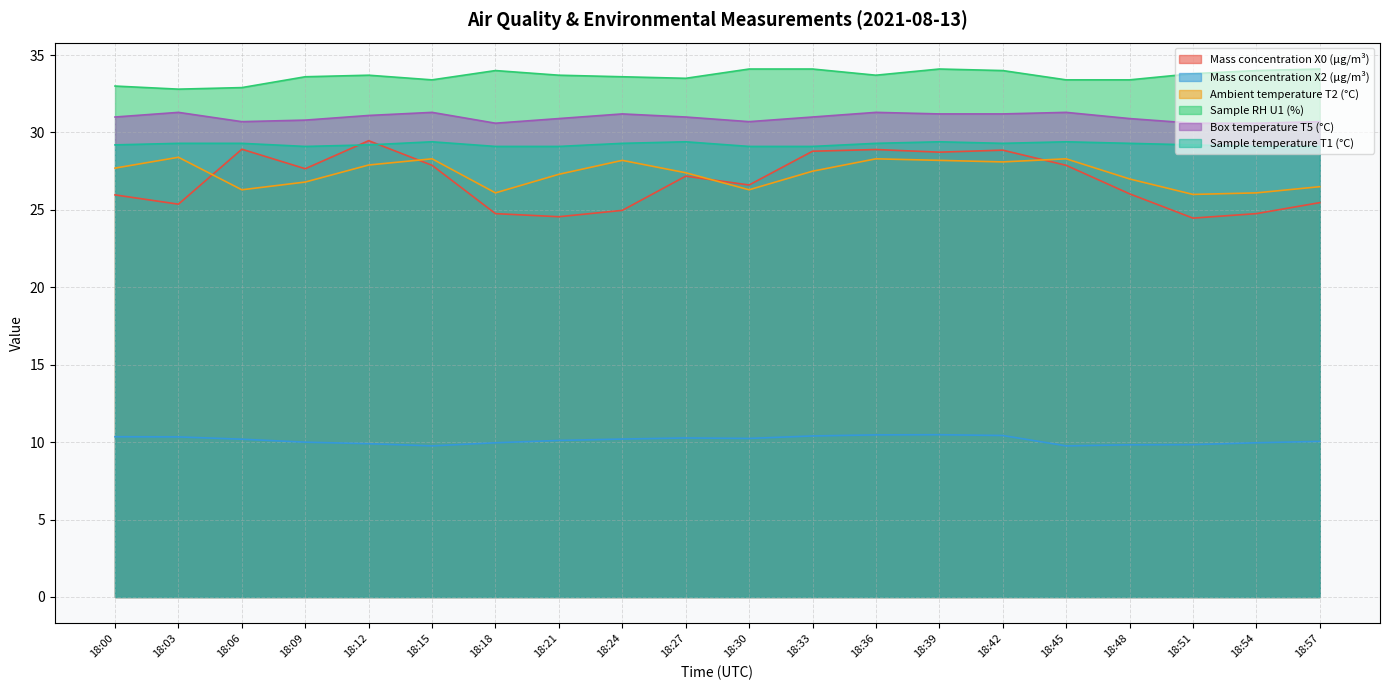

Reading right to left, transcribe all the data shown in this chart.

Mass concentration X0 (μg/m³): 18:57=25.5	18:54=24.8	18:51=24.5	18:48=26.0	18:45=27.9	18:42=28.9	18:39=28.7	18:36=28.9	18:33=28.8	18:30=26.6	18:27=27.2	18:24=25.0	18:21=24.6	18:18=24.8	18:15=27.9	18:12=29.5	18:09=27.7	18:06=28.9	18:03=25.4	18:00=26.0
Mass concentration X2 (μg/m³): 18:57=10.1	18:54=10.0	18:51=9.8	18:48=9.8	18:45=9.8	18:42=10.4	18:39=10.5	18:36=10.5	18:33=10.4	18:30=10.2	18:27=10.3	18:24=10.2	18:21=10.1	18:18=10.0	18:15=9.8	18:12=9.9	18:09=10.0	18:06=10.2	18:03=10.3	18:00=10.3
Ambient temperature T2 (°C): 18:57=26.5	18:54=26.1	18:51=26.0	18:48=27.0	18:45=28.3	18:42=28.1	18:39=28.2	18:36=28.3	18:33=27.5	18:30=26.3	18:27=27.4	18:24=28.2	18:21=27.3	18:18=26.1	18:15=28.3	18:12=27.9	18:09=26.8	18:06=26.3	18:03=28.4	18:00=27.7
Sample RH U1 (%): 18:57=34.1	18:54=34.0	18:51=33.8	18:48=33.4	18:45=33.4	18:42=34.0	18:39=34.1	18:36=33.7	18:33=34.1	18:30=34.1	18:27=33.5	18:24=33.6	18:21=33.7	18:18=34.0	18:15=33.4	18:12=33.7	18:09=33.6	18:06=32.9	18:03=32.8	18:00=33.0
Box temperature T5 (°C): 18:57=30.7	18:54=30.6	18:51=30.6	18:48=30.9	18:45=31.3	18:42=31.2	18:39=31.2	18:36=31.3	18:33=31.0	18:30=30.7	18:27=31.0	18:24=31.2	18:21=30.9	18:18=30.6	18:15=31.3	18:12=31.1	18:09=30.8	18:06=30.7	18:03=31.3	18:00=31.0
Sample temperature T1 (°C): 18:57=29.1	18:54=29.1	18:51=29.2	18:48=29.3	18:45=29.4	18:42=29.3	18:39=29.4	18:36=29.3	18:33=29.1	18:30=29.1	18:27=29.4	18:24=29.3	18:21=29.1	18:18=29.1	18:15=29.4	18:12=29.2	18:09=29.1	18:06=29.3	18:03=29.3	18:00=29.2